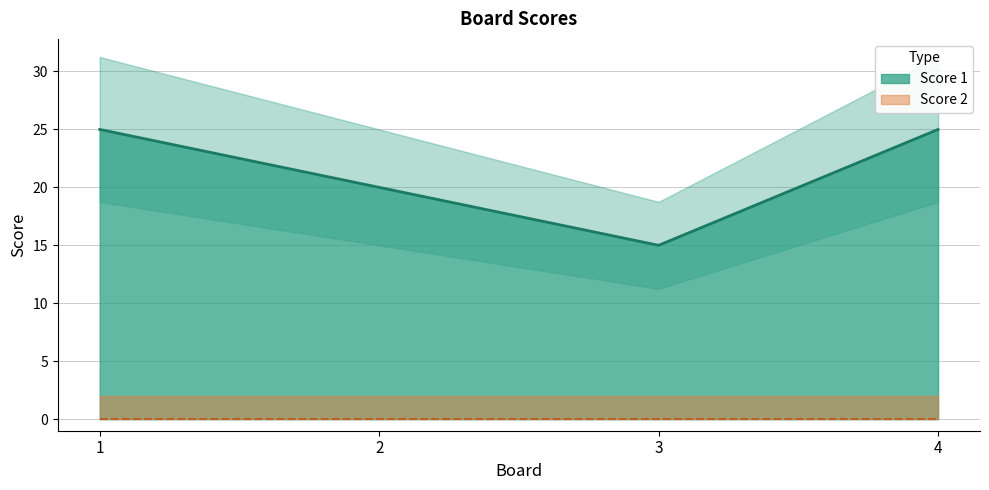

The value at 1 is 11. True or false?

False